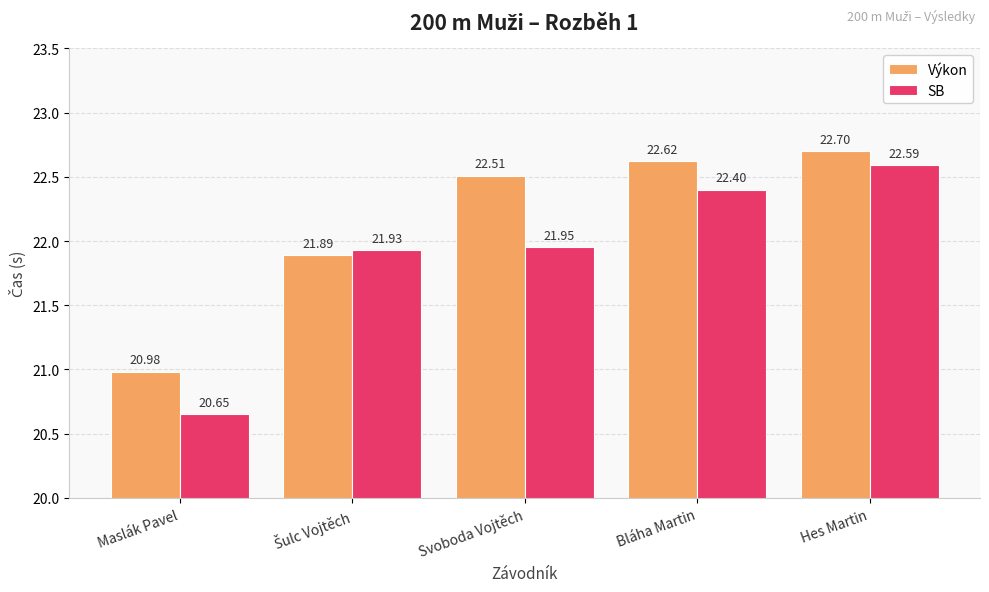

What is the difference between the maximum and minimum values in the SB series?

1.9